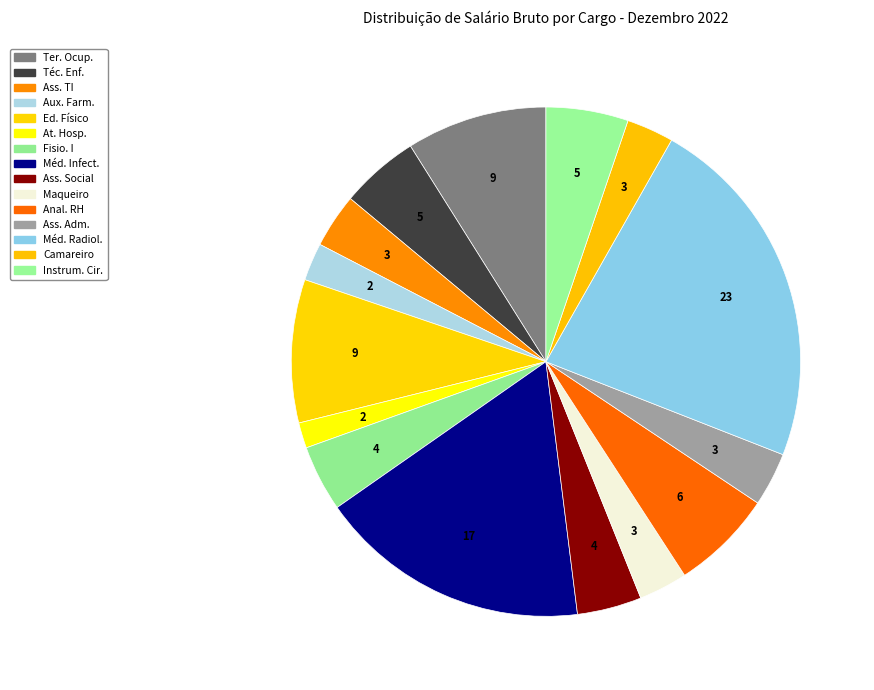

How many slices are in this pie chart?

15